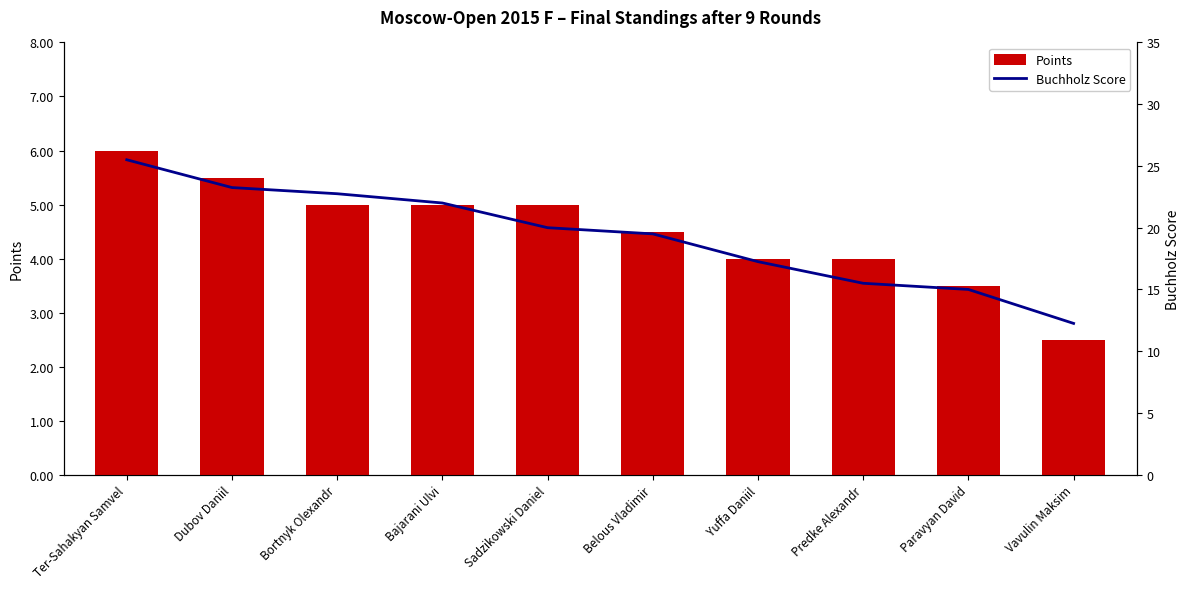

Which series has the largest total across all categories?

Buchholz Score